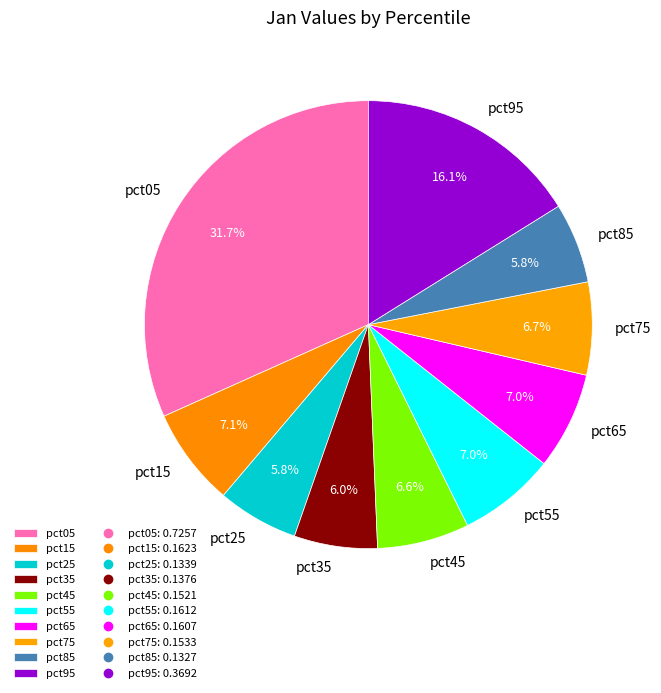

Which slice is the largest?

pct05